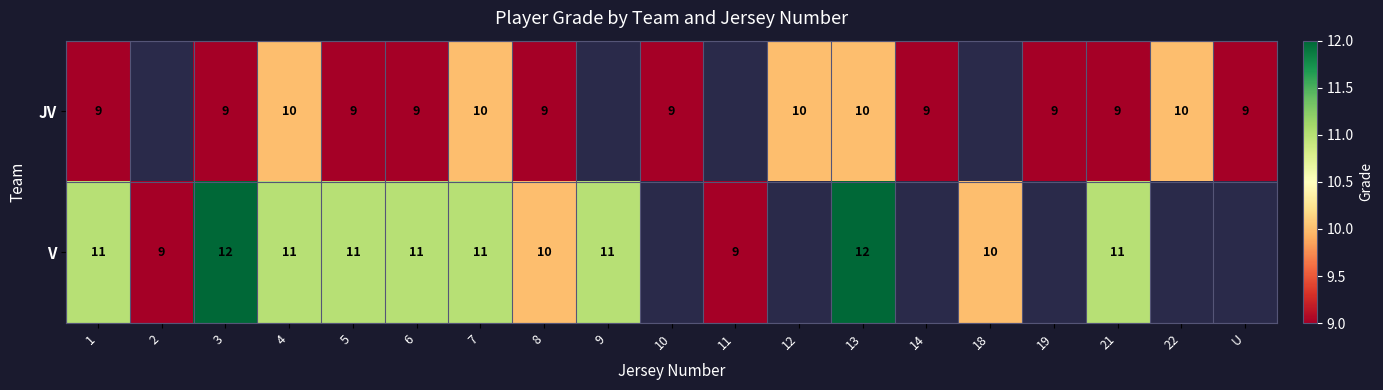

What is the minimum value shown in the chart?

9.0